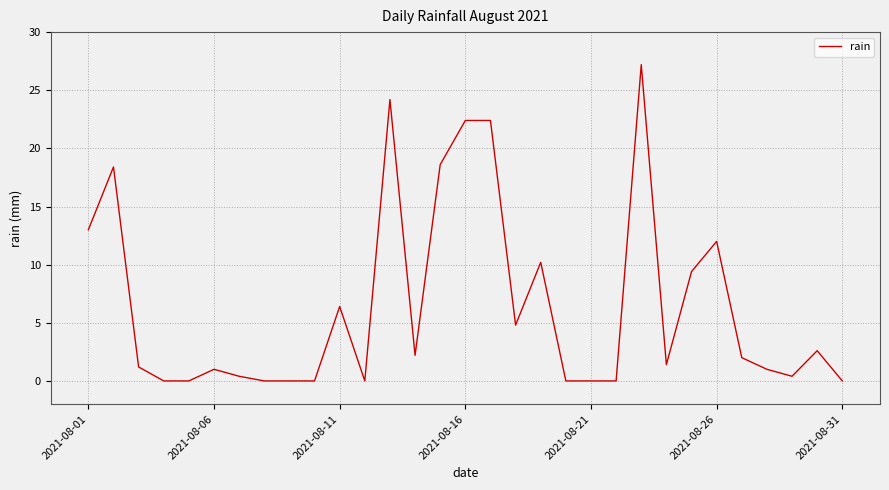

True or false: there are more than 2 points higher than both neighbors.

True